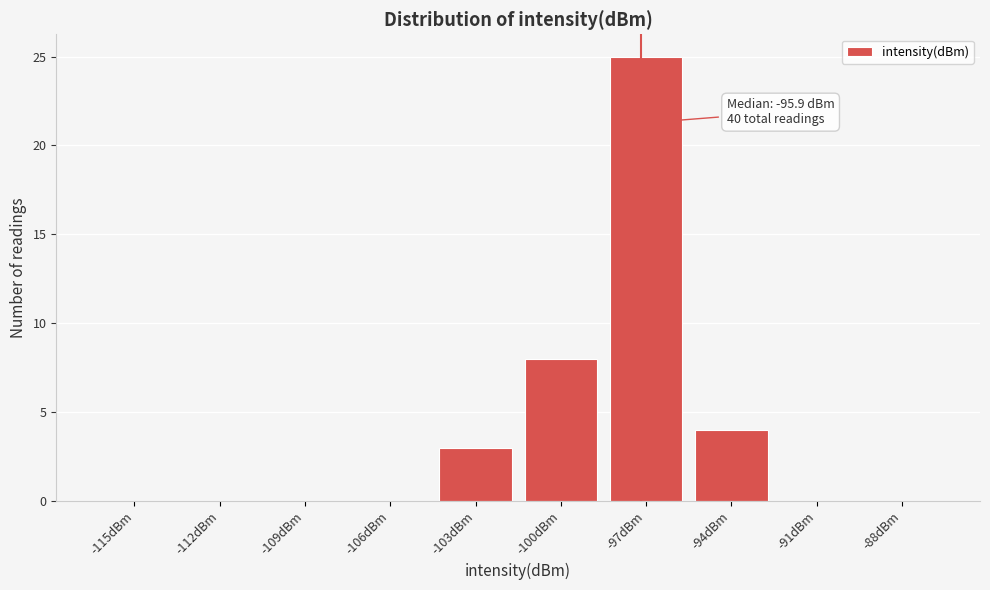

Reading left to right, transcribe all the data shown in this chart.

-115dBm=0	-112dBm=0	-109dBm=0	-106dBm=0	-103dBm=3	-100dBm=8	-97dBm=25	-94dBm=4	-91dBm=0	-88dBm=0